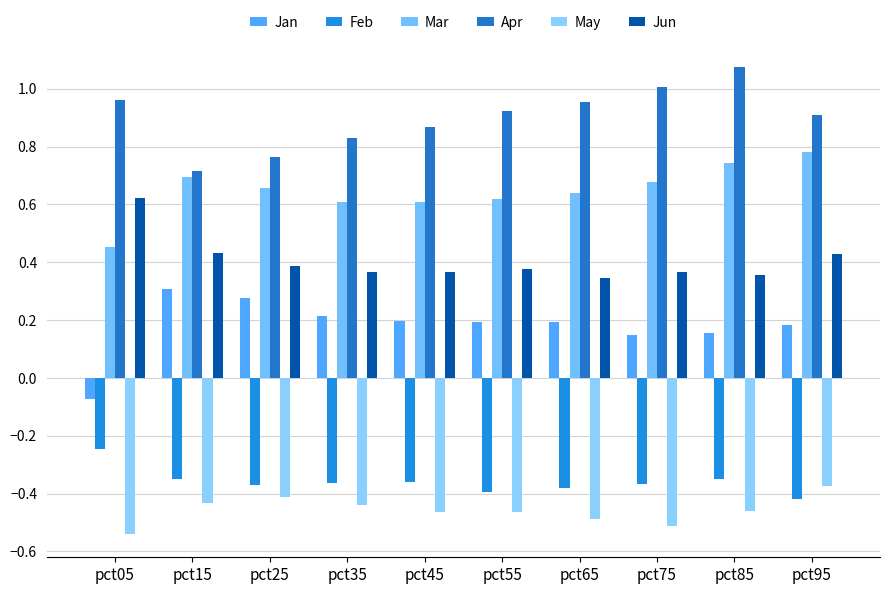

What is the value of the Jun bar at the 5th from the left?

0.4